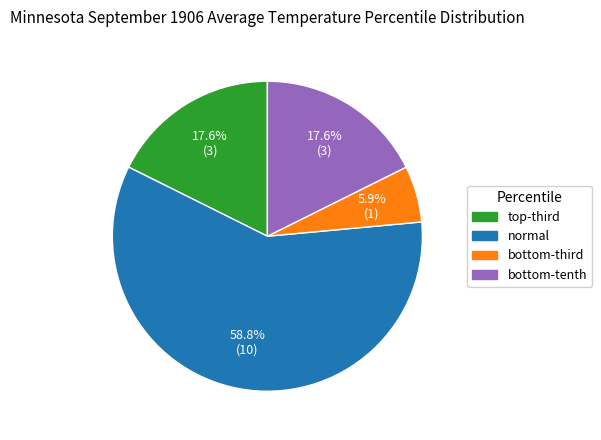

What is the largest slice in the pie chart?

normal